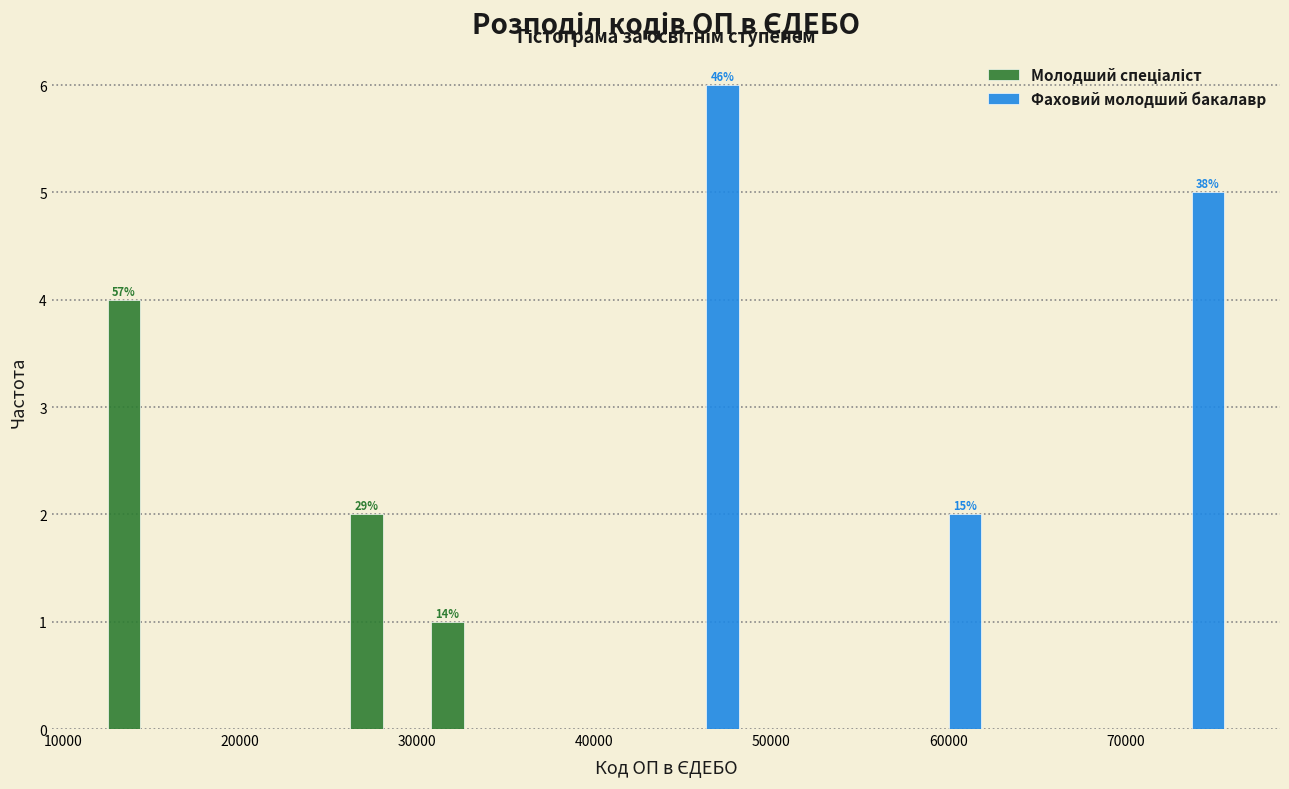

In the Фаховий молодший бакалавр series, which range on the x-axis has the tallest bar?

44000 to 49000